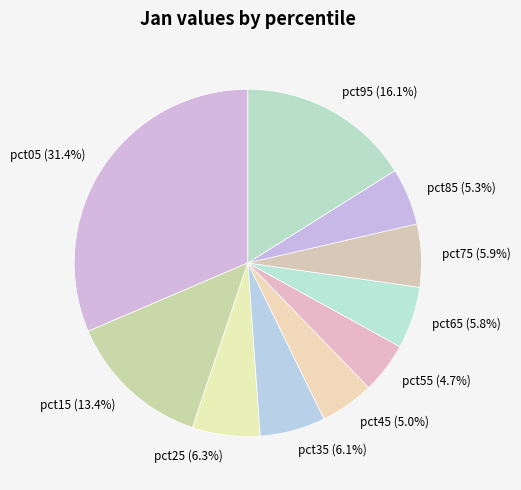

Which slice is the largest?

pct05